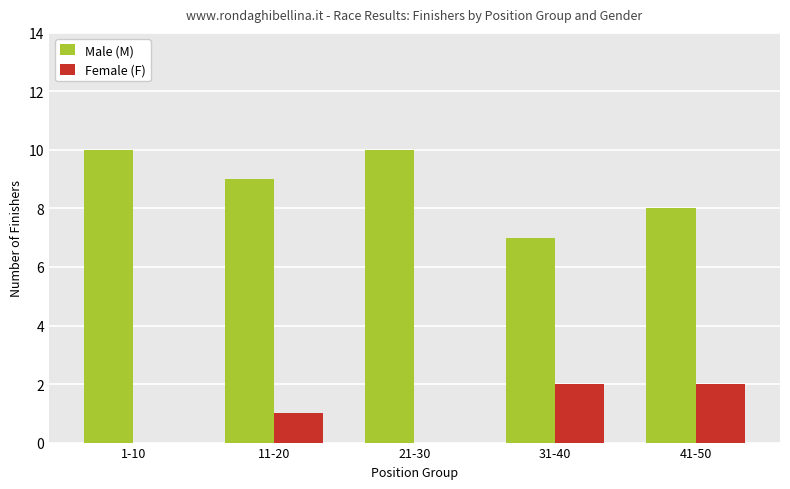

Which series has the largest total across all categories?

Male (M)